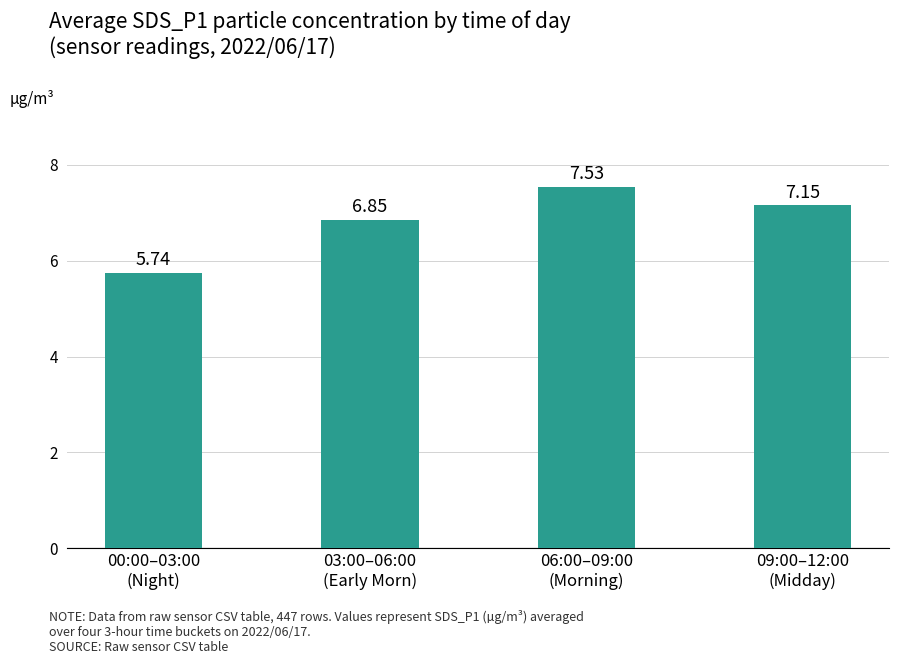

What is the difference between the second highest and second lowest values?

0.3